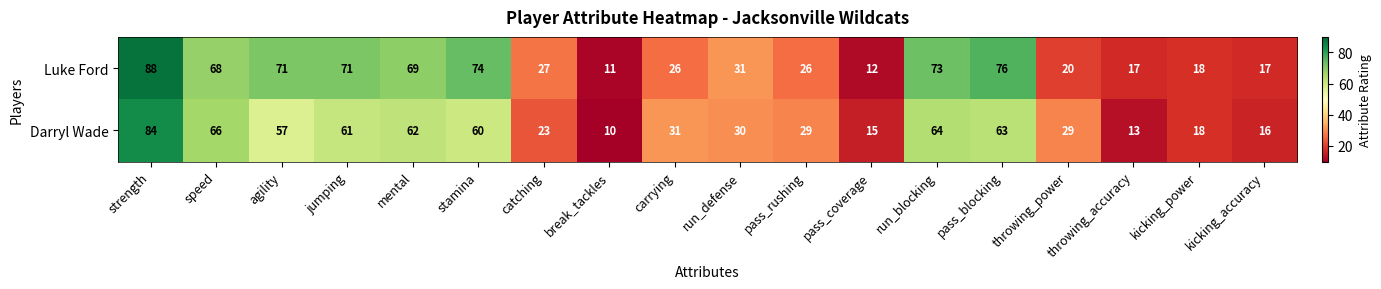

Which category has the lowest value across all series?

break_tackles